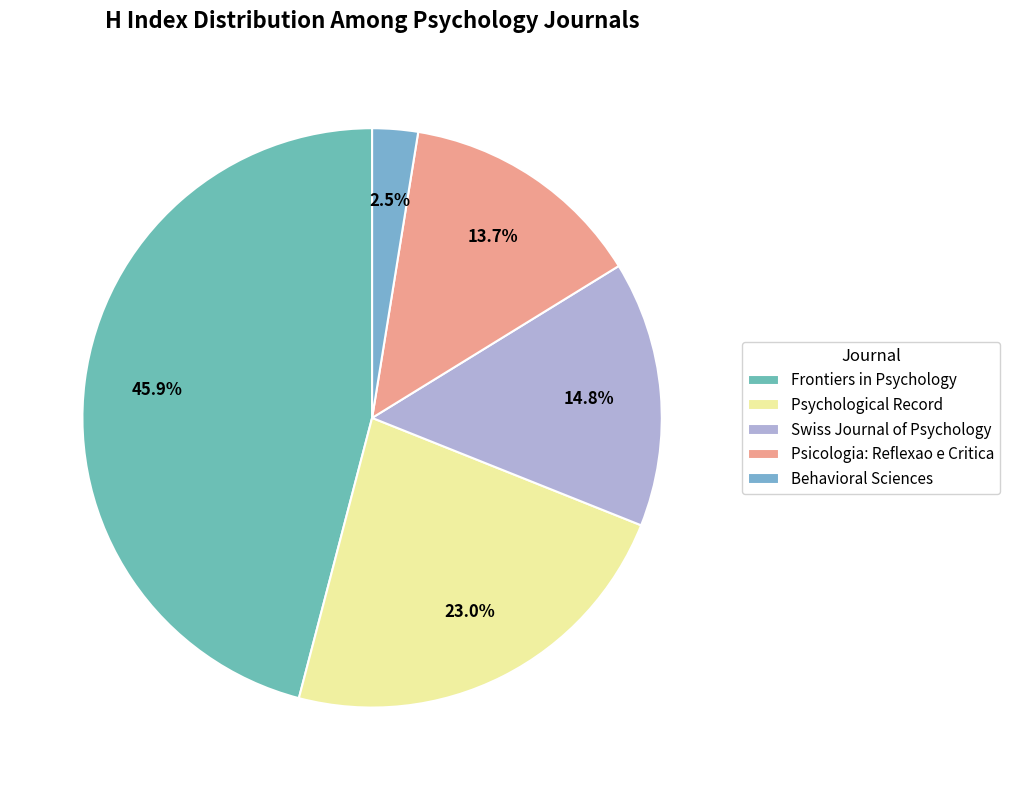

To the nearest percent, what is the difference between the Swiss Journal of Psychology and Behavioral Sciences slice percentages?

12%